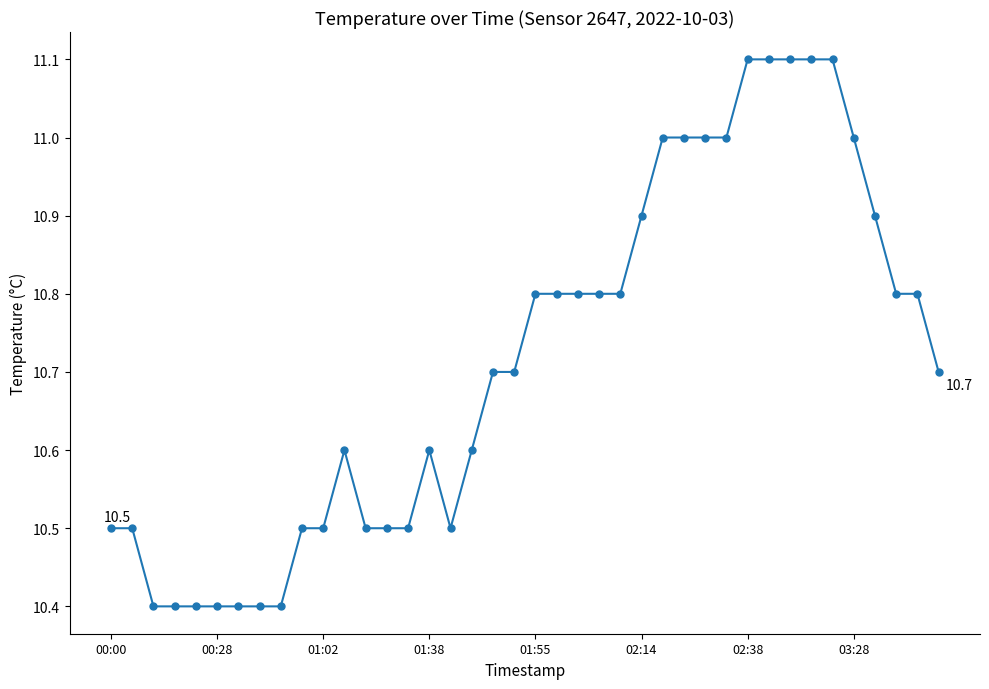

What is the average value?

10.7